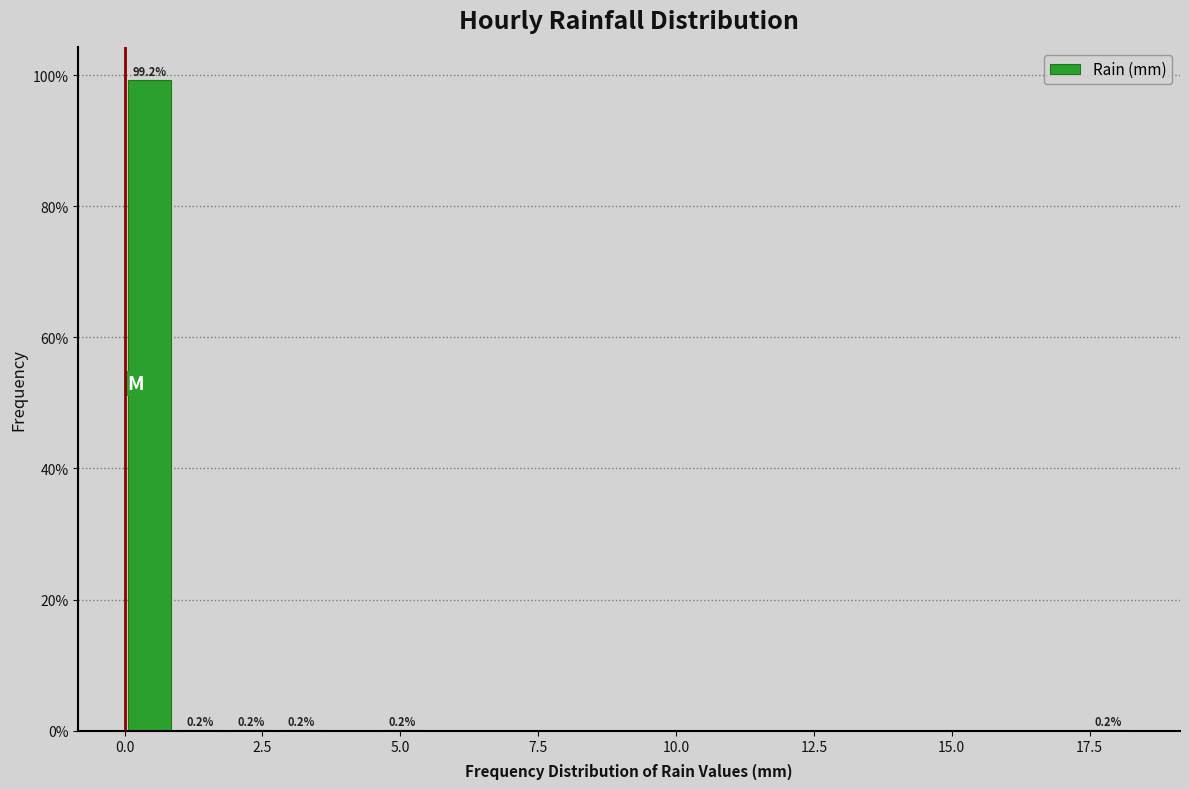

Around what value on the x-axis is the tallest bar? Give the approximate position of its centre, as read against the axis.

0.5